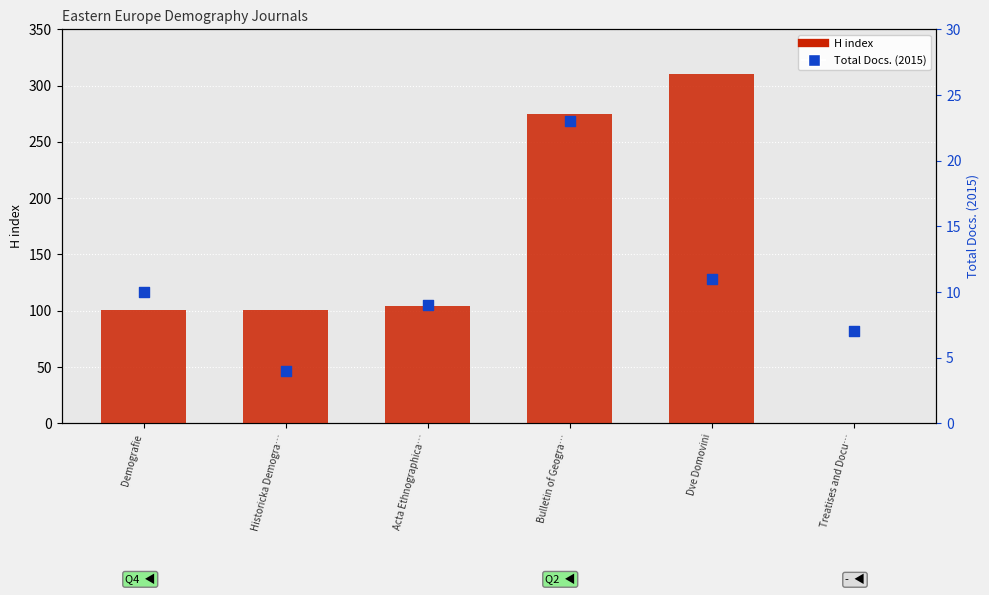

Which series has the widest spread of Y values?

H index